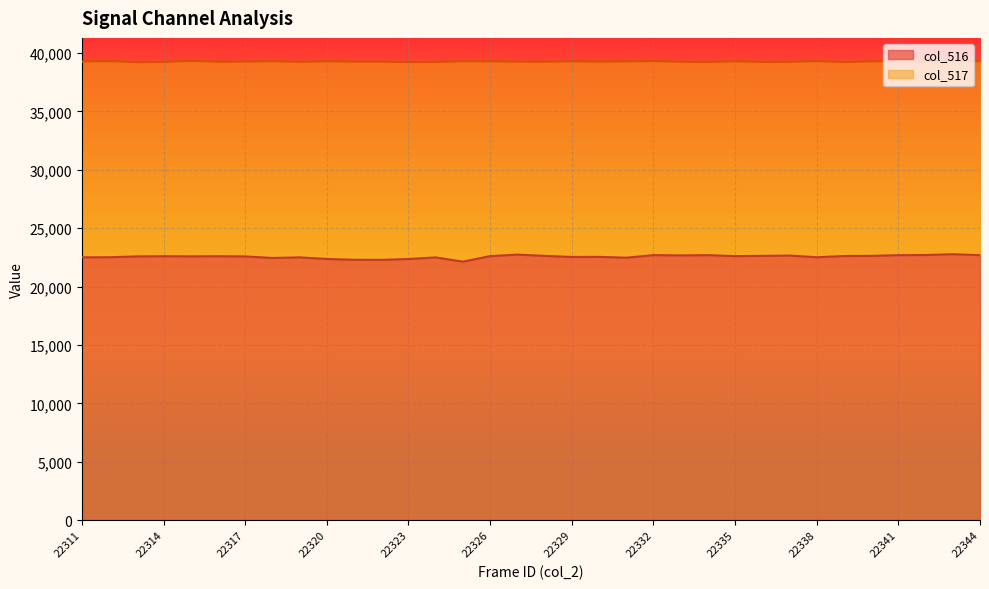

Which series has the largest total across all categories?

col_517